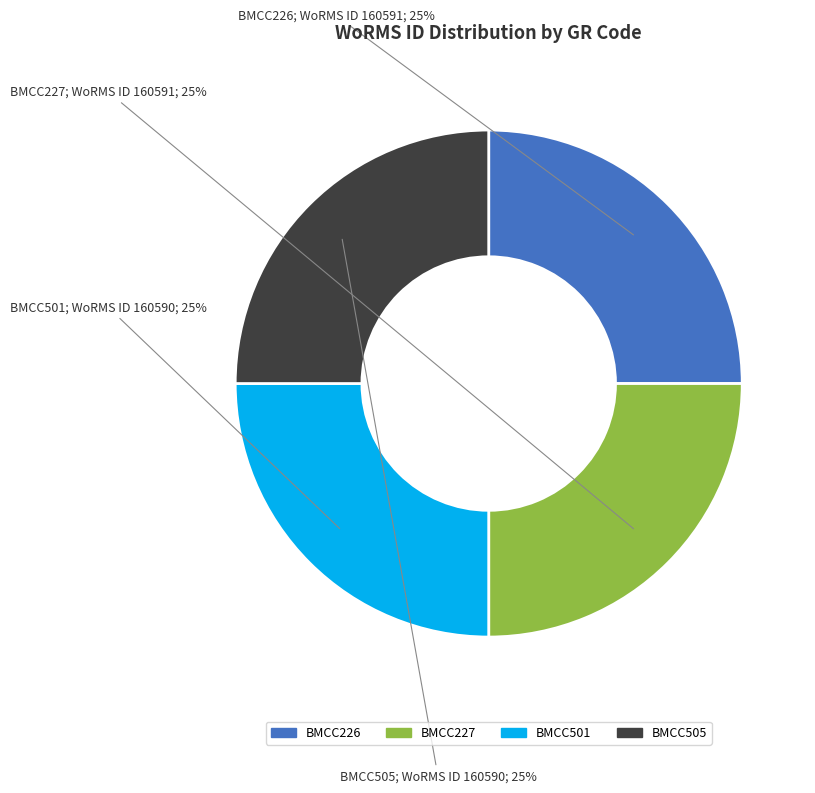

Which category has the smallest portion of the pie?

BMCC501
(Monoraphidium sp.)